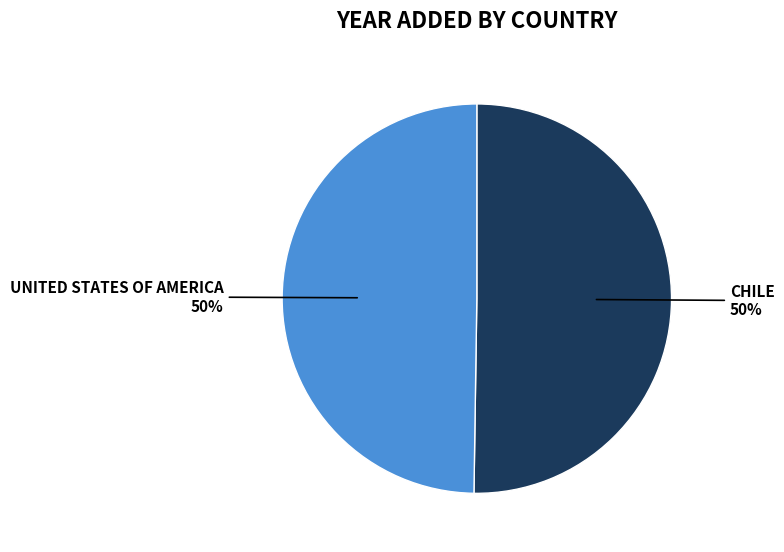

To the nearest percent, what is the average slice percentage?

50%